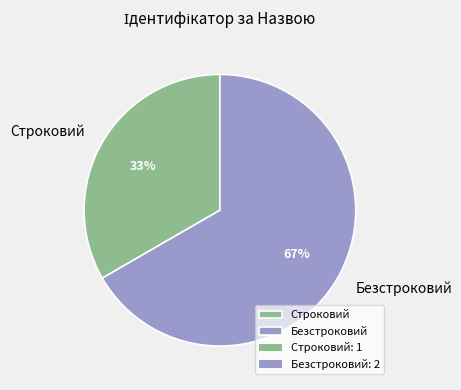

How many slices are in this pie chart?

2